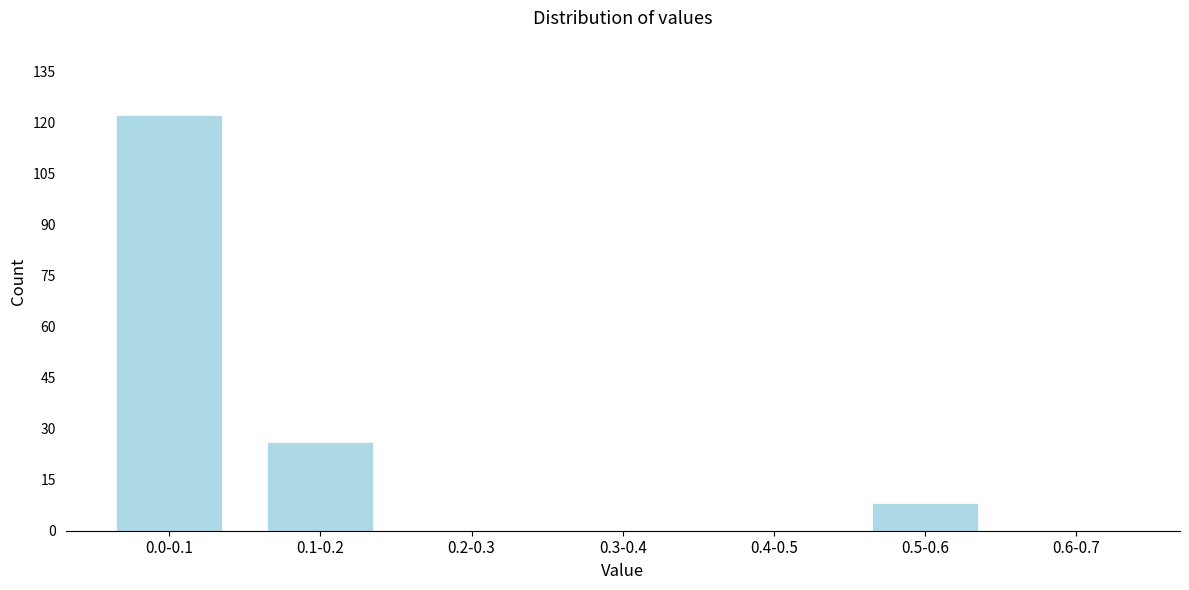

Reading left to right, what are all the values shown in this chart?

0.0-0.1=122	0.1-0.2=26	0.2-0.3=0	0.3-0.4=0	0.4-0.5=0	0.5-0.6=8	0.6-0.7=0